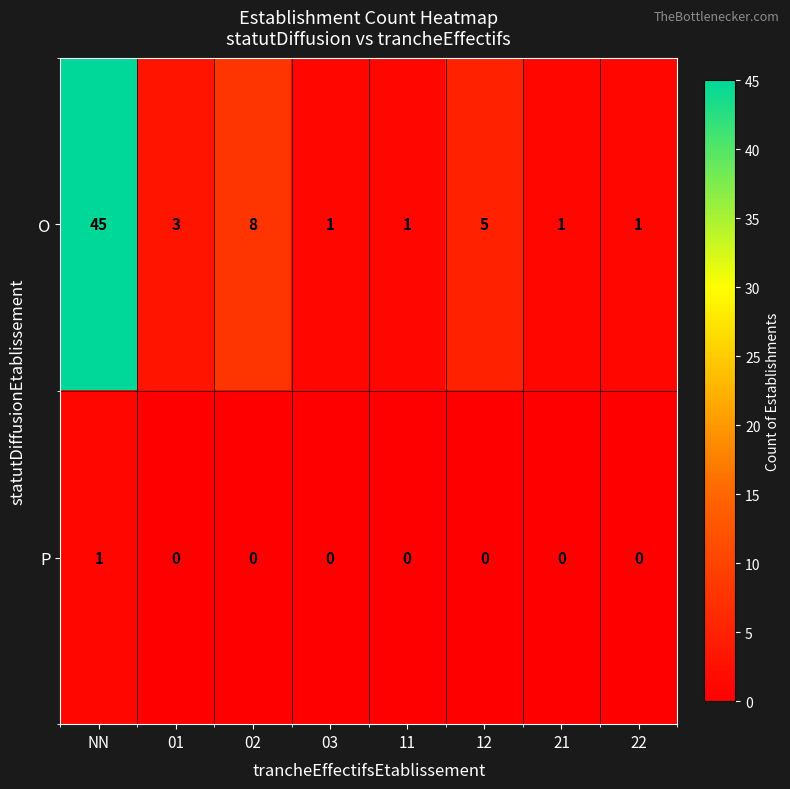

Rank the series by their maximum value, from lowest to highest.

P, O